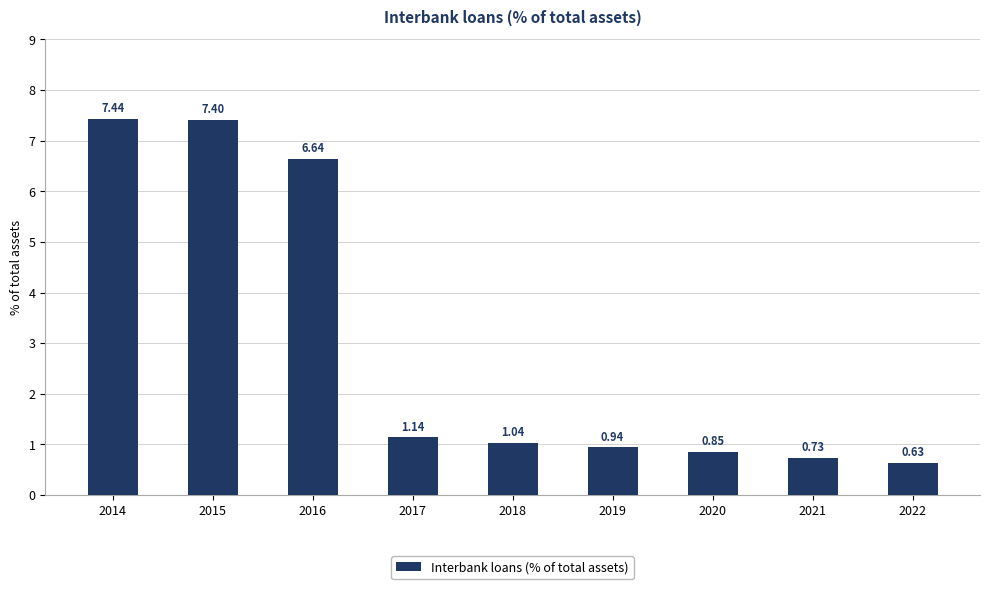

Rank the categories by value from lowest to highest.

2022, 2021, 2020, 2019, 2018, 2017, 2016, 2015, 2014